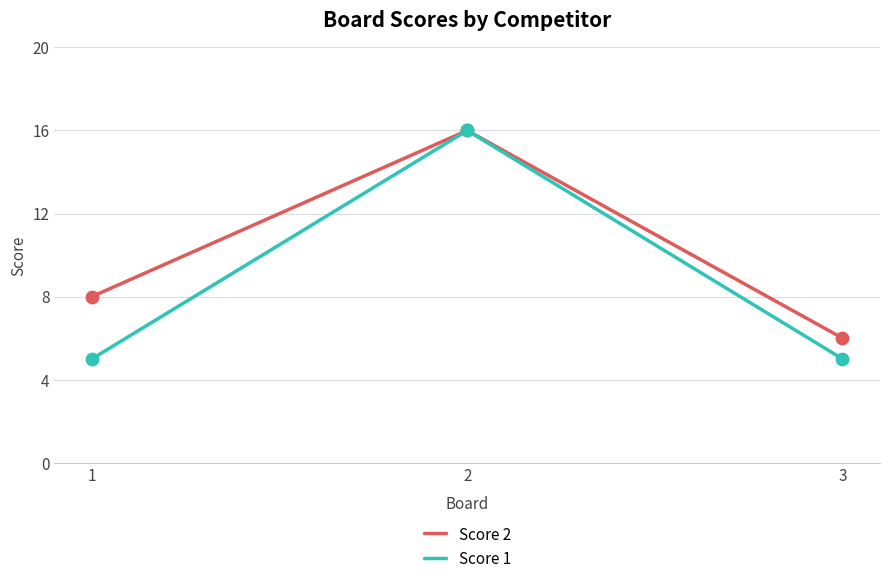

Which series has the largest total across all categories?

Score 2